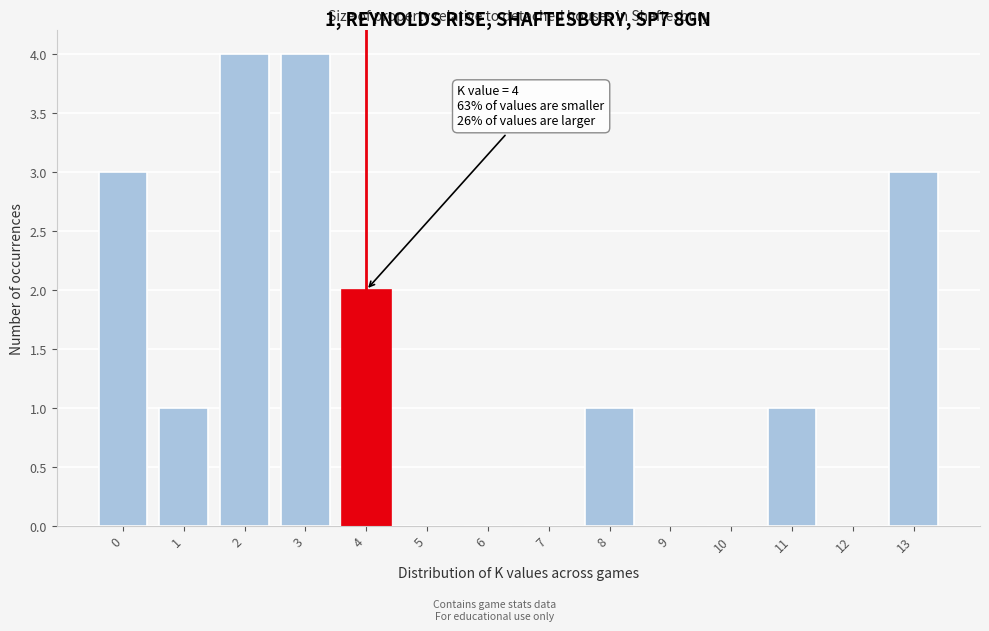

Reading left to right, transcribe all the data shown in this chart.

0=3	1=1	2=4	3=4	4=2	5=0	6=0	7=0	8=1	9=0	10=0	11=1	12=0	13=3